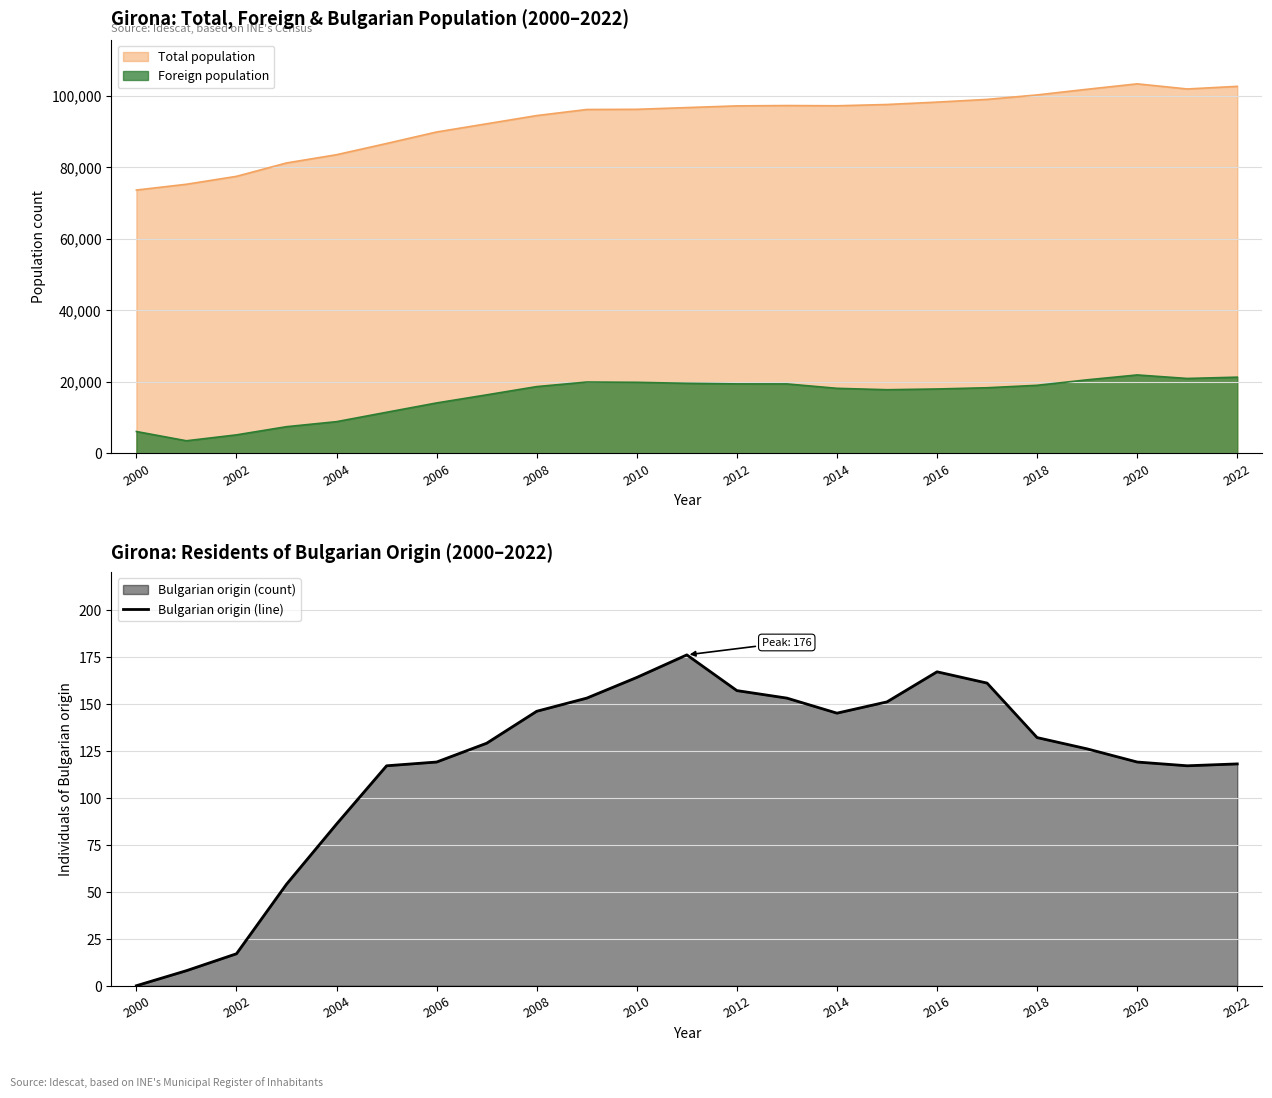

What is the maximum value for Foreign population?

21872